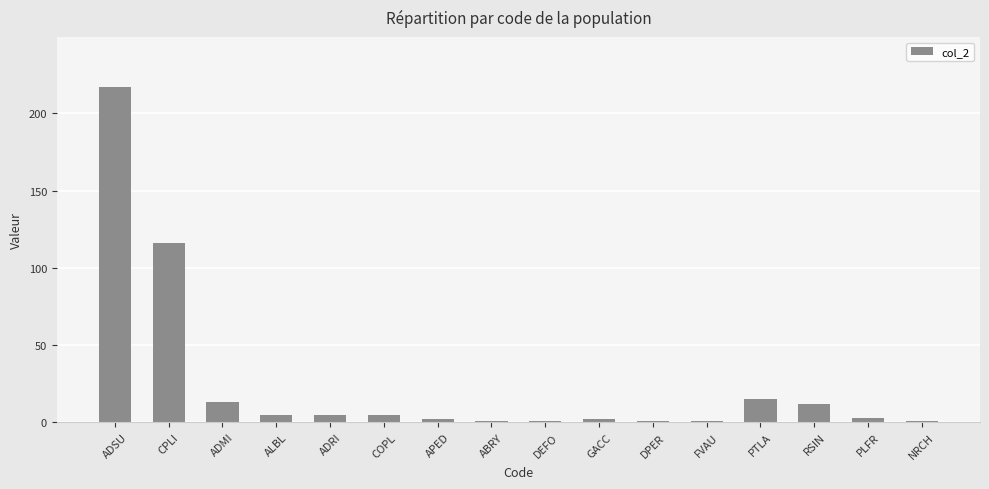

What is the difference between the values at ABRY and ADRI?

4